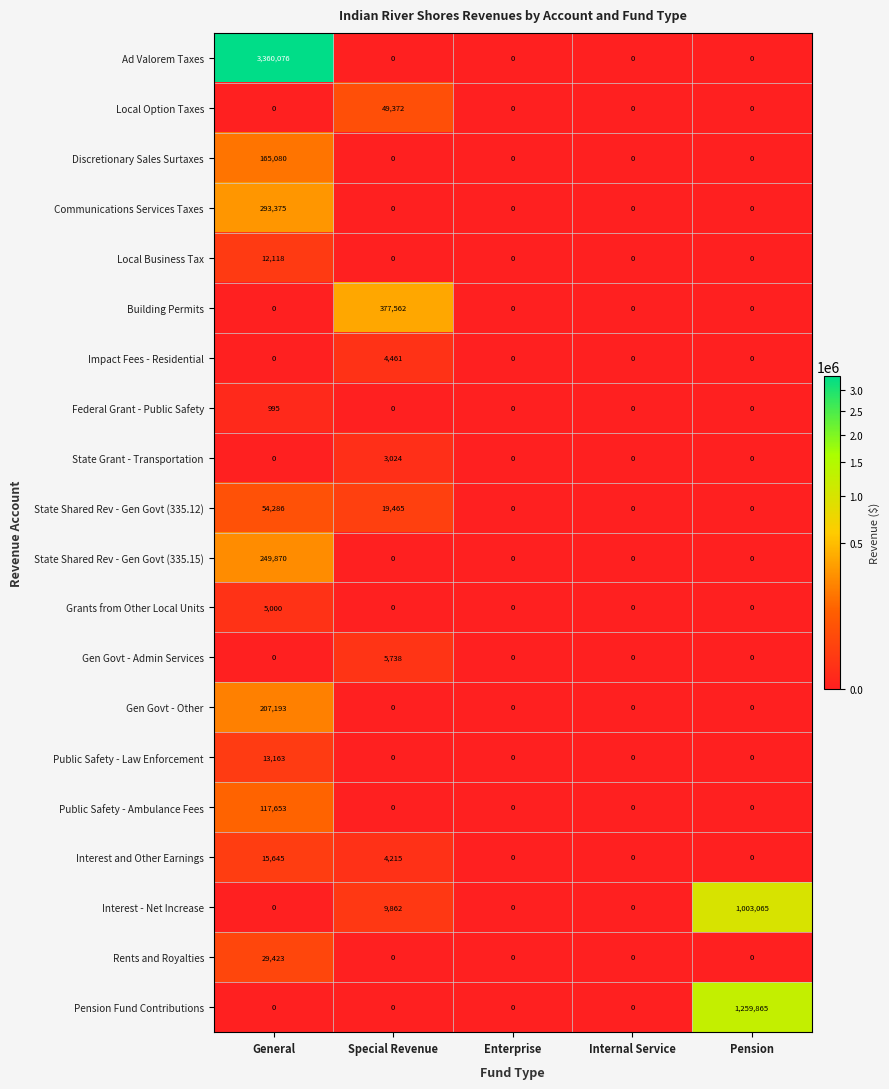

What is the average value of the Ad Valorem Taxes series?

672015